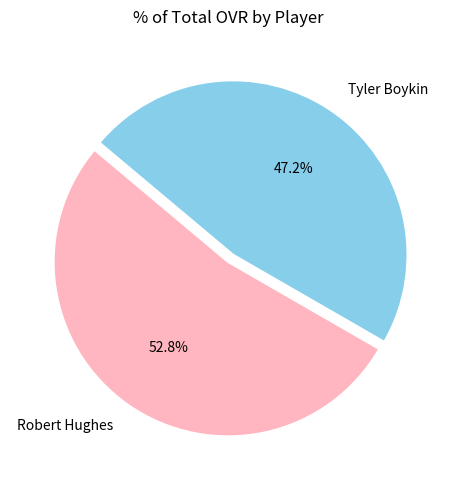

To the nearest percent, what is the combined percentage of Tyler Boykin and Robert Hughes?

100%